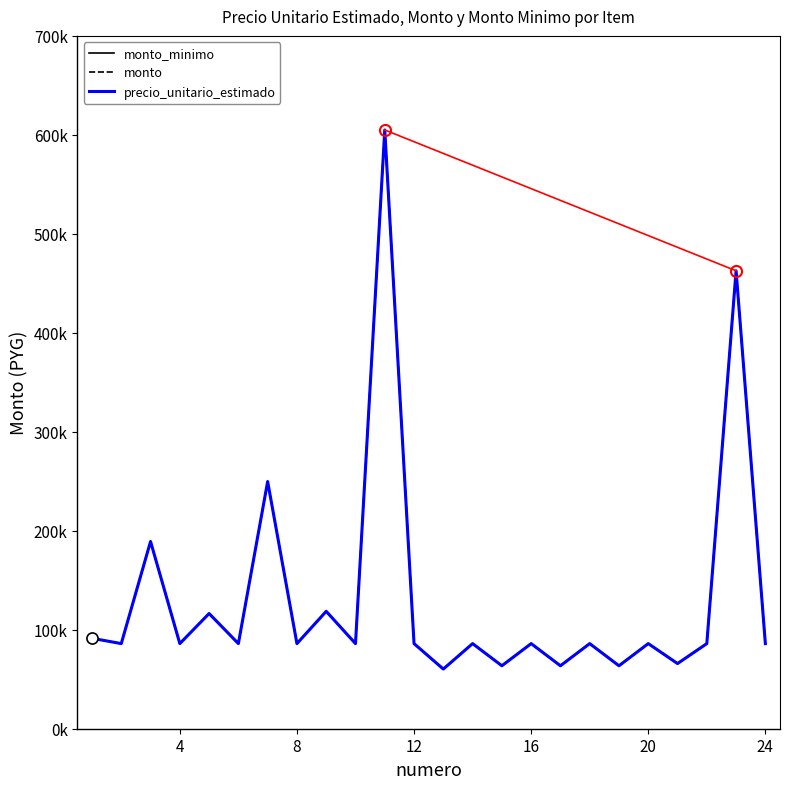

At which label is monto closest to 332611?

24